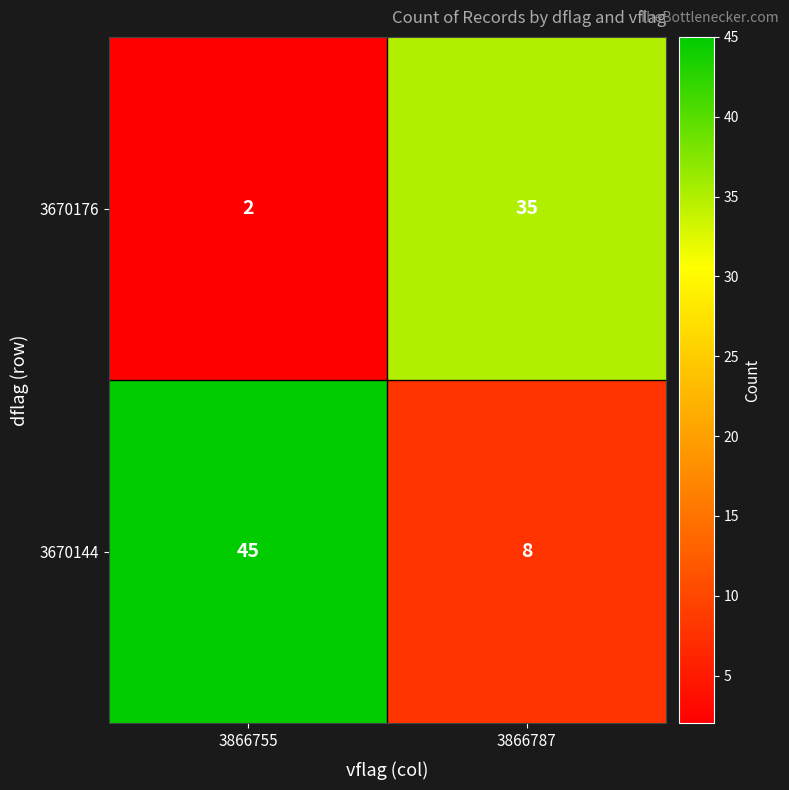

Reading right to left, list all the values displayed in this chart.

3670176: 3866787=35	3866755=2
3670144: 3866787=8	3866755=45